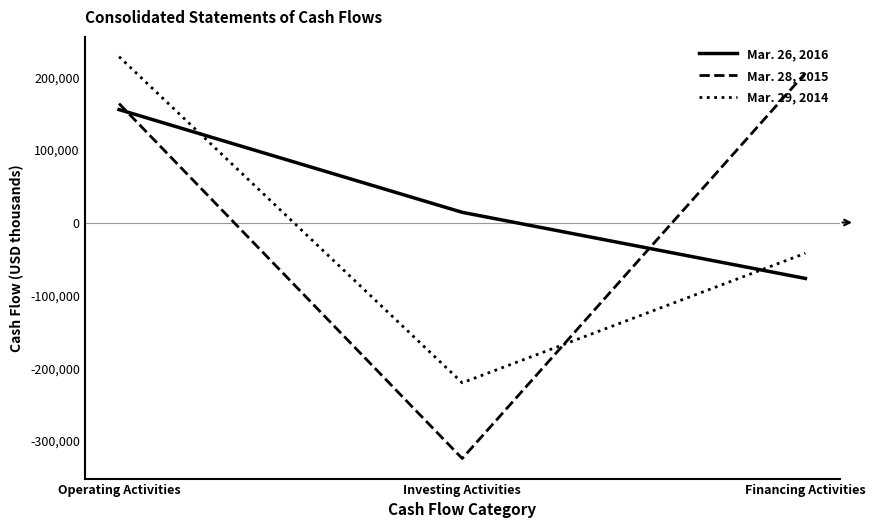

Between Operating Activities and Financing Activities, which series saw the biggest shift?

Mar. 29, 2014